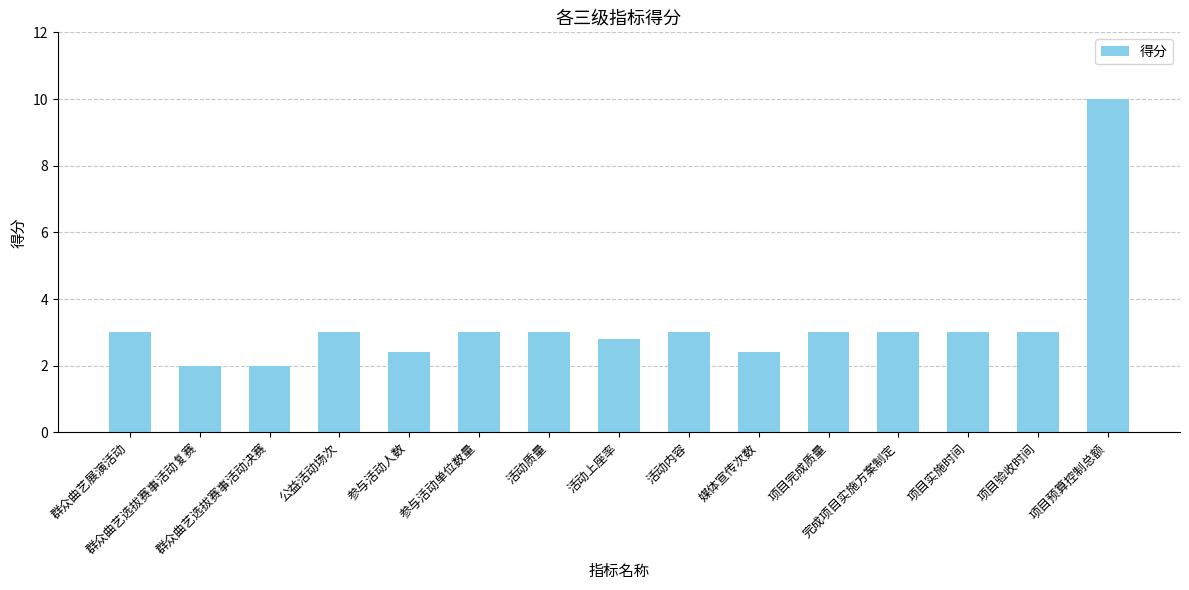

What is the label of the 15th bar from the left?

项目预算控制总额